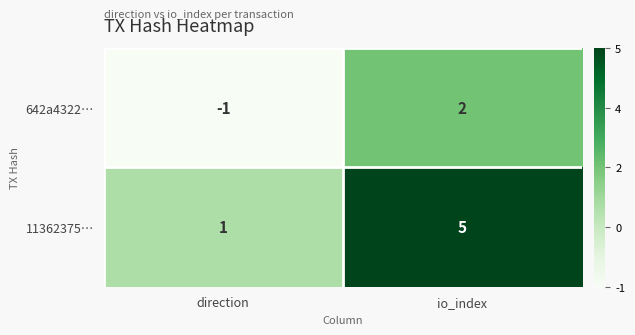

What is the maximum value shown in the chart?

5